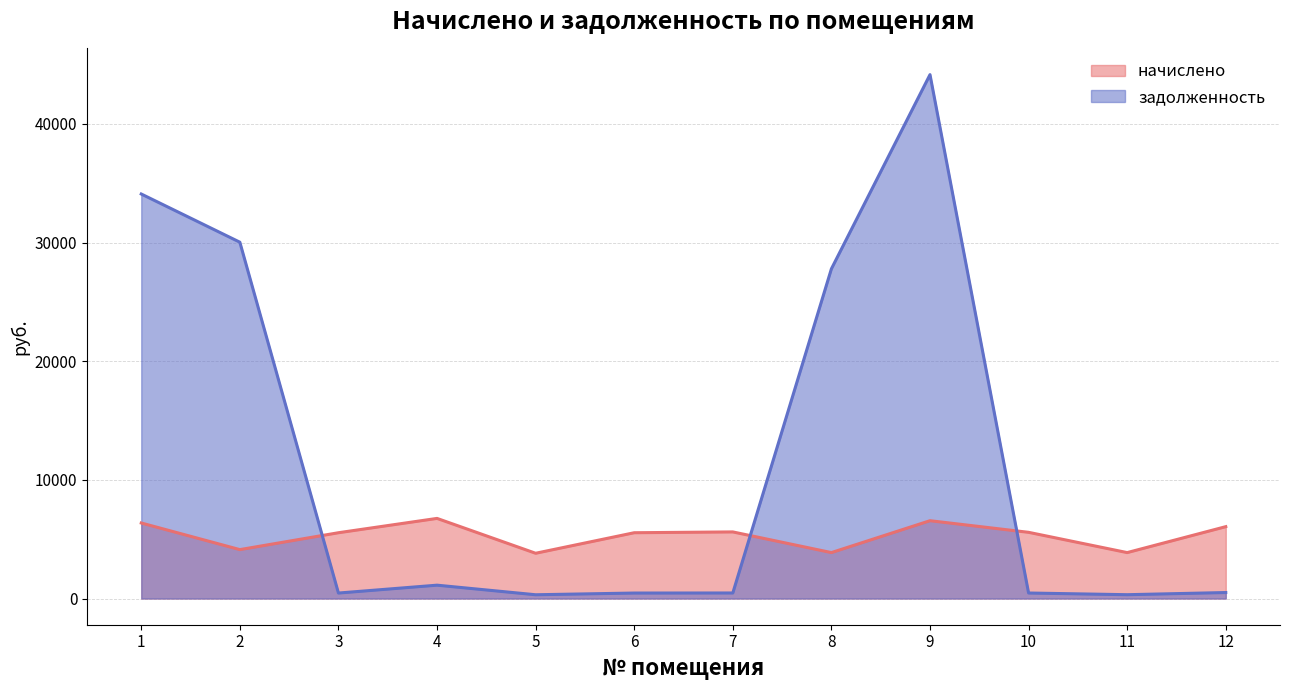

What is the average value of the задолженность series?

11683.4